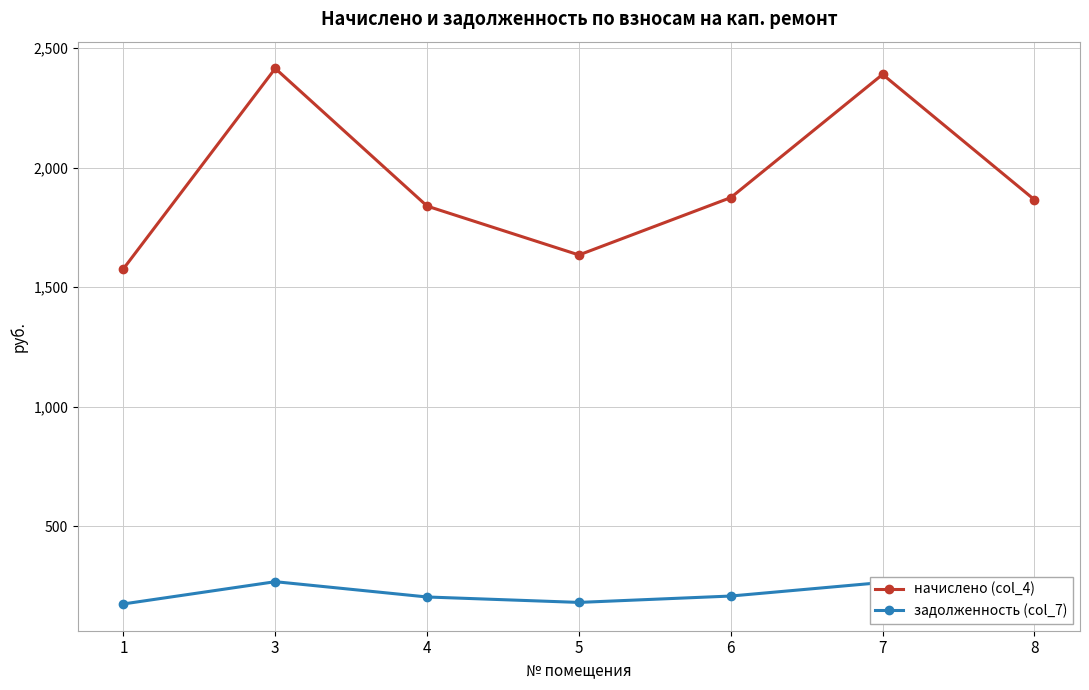

What is the sum of the начислено (col_4) values at 3 and 5?

4048.9